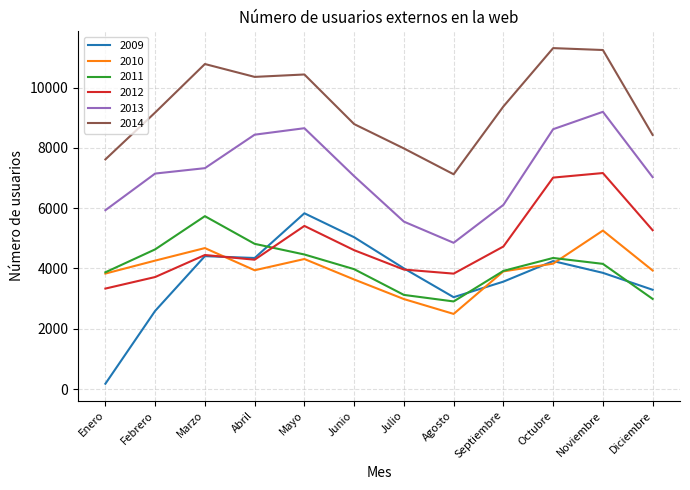

What is the sum of the 2014 values at Marzo and Julio?

18769